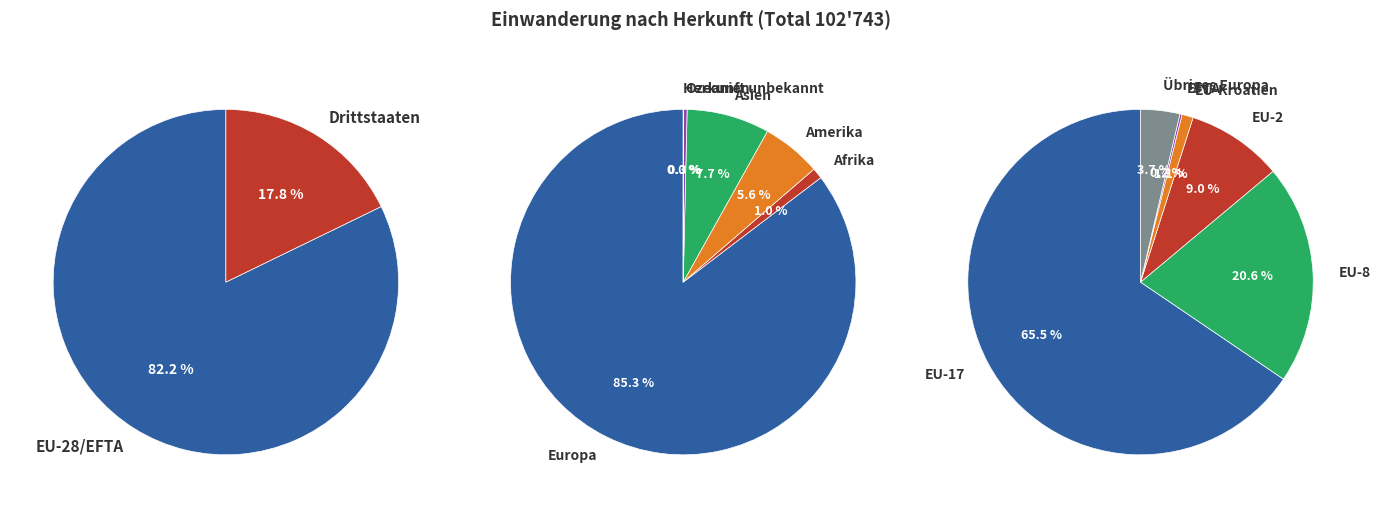

To the nearest percent, what portion does EU-28/EFTA represent?

82%